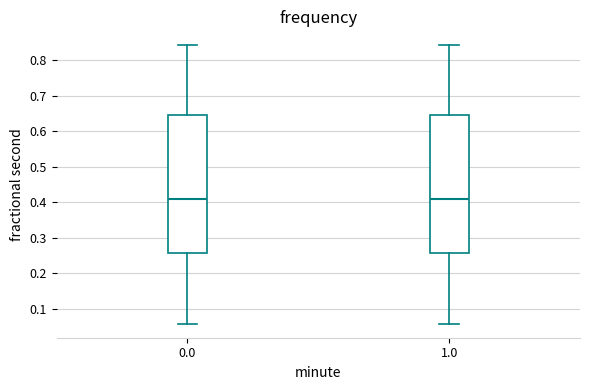

Where is the upper edge of the box at x = 0.0 on the y-axis? The values are not printed on the chart, so give them approximately, as read against the axis.

0.65